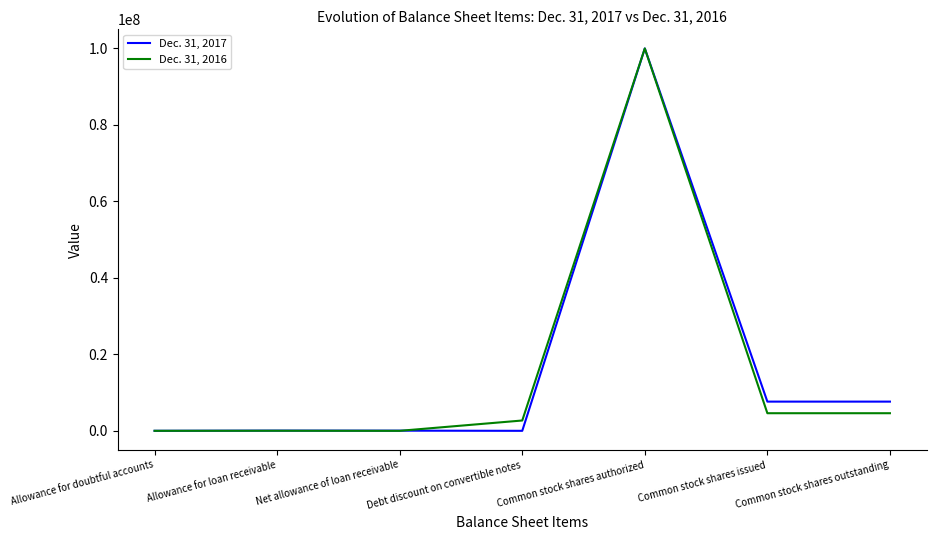

At Debt discount on convertible notes, list the series in order from smallest to largest.

Dec. 31, 2017, Dec. 31, 2016